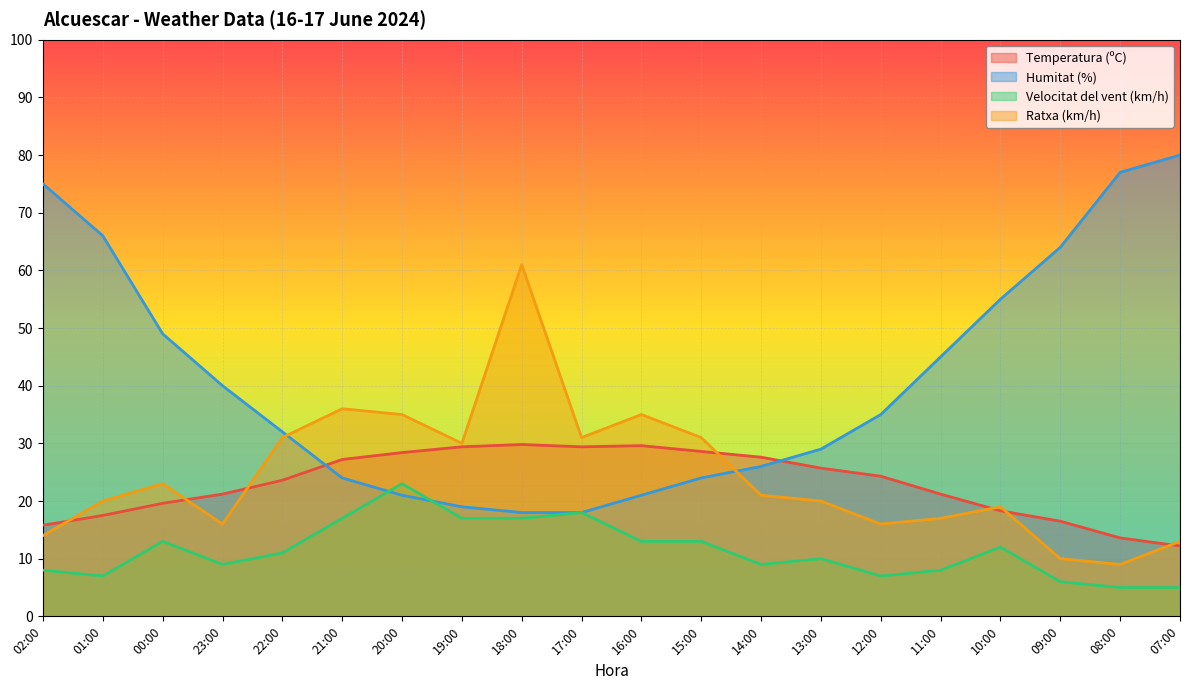

At which category is the sum across all series the highest?

18:00